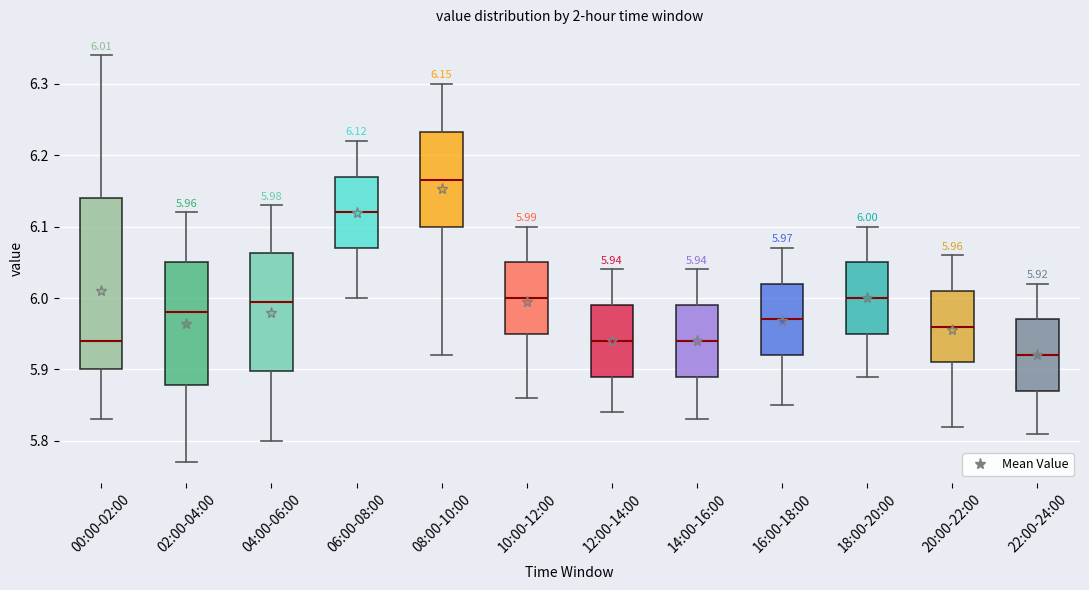

Which box has the highest median line?

08:00-10:00